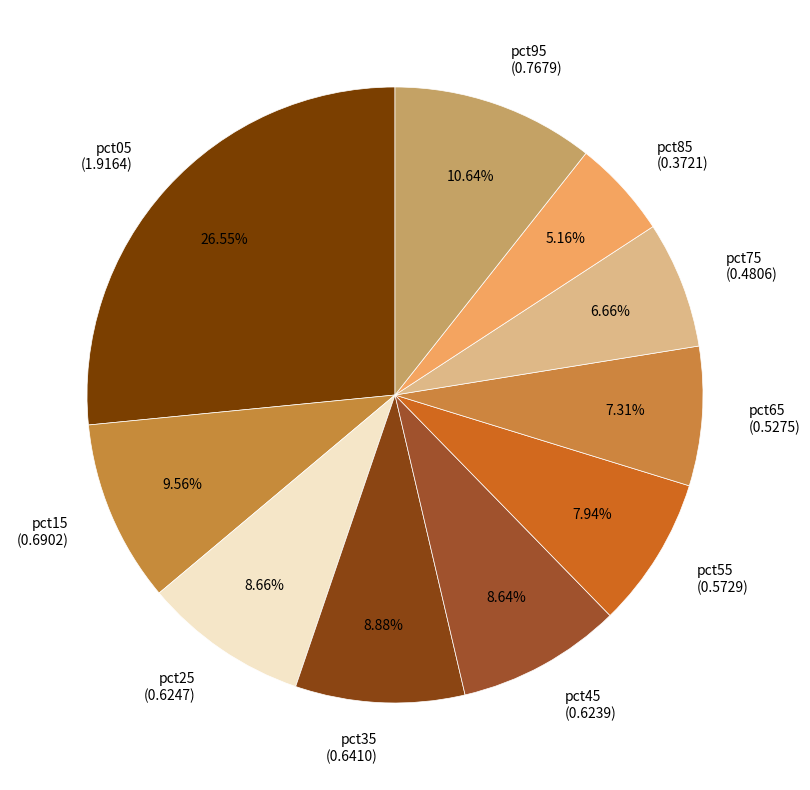

Which has a higher value, pct05 (1.9164) or pct45 (0.6239)?

pct05 (1.9164)